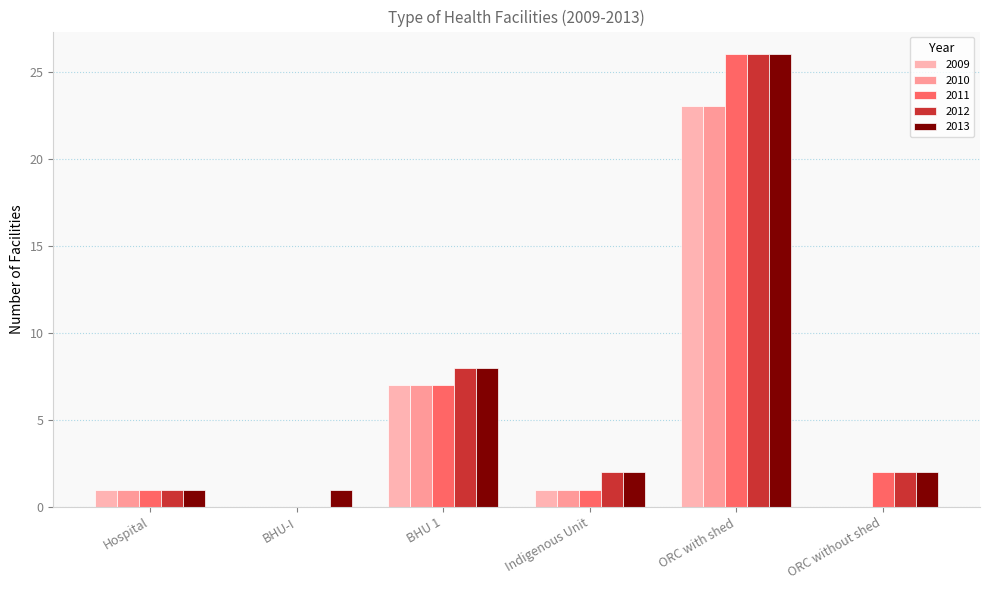

Reading right to left, extract all data points from this chart.

2009: ORC without shed=0	ORC with shed=23	Indigenous Unit=1	BHU 1=7	BHU-I=0	Hospital=1
2010: ORC without shed=0	ORC with shed=23	Indigenous Unit=1	BHU 1=7	BHU-I=0	Hospital=1
2011: ORC without shed=2	ORC with shed=26	Indigenous Unit=1	BHU 1=7	BHU-I=0	Hospital=1
2012: ORC without shed=2	ORC with shed=26	Indigenous Unit=2	BHU 1=8	BHU-I=0	Hospital=1
2013: ORC without shed=2	ORC with shed=26	Indigenous Unit=2	BHU 1=8	BHU-I=1	Hospital=1